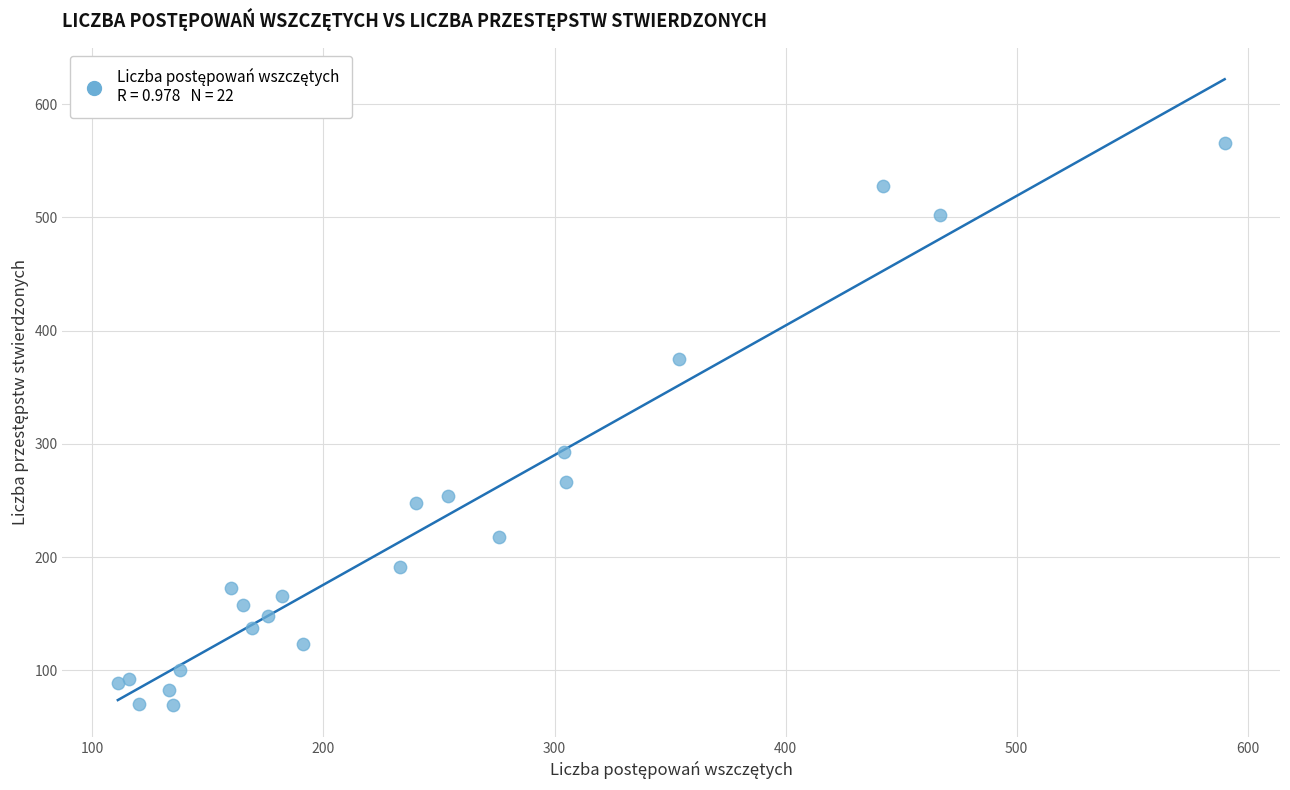

What Y value in the scatter plot is closest to 317?

293